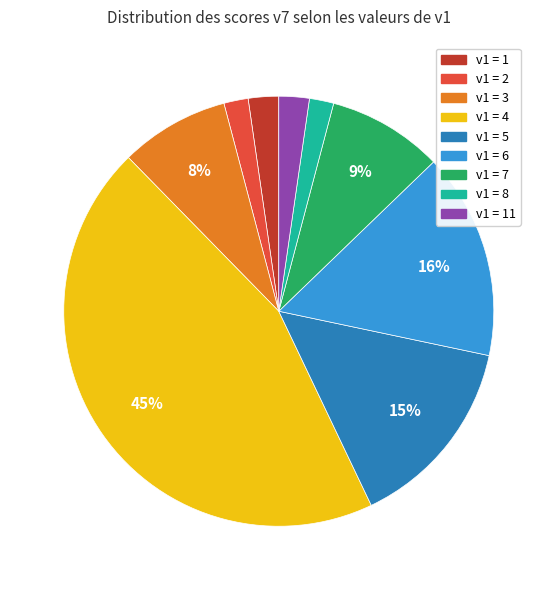

The v1 = 3 slice represents 1% of the pie. True or false?

False